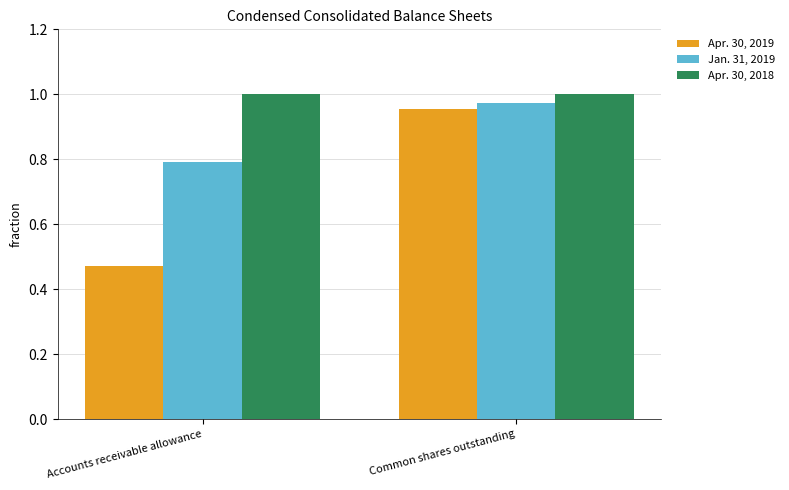

How many bars are there in each group?

3